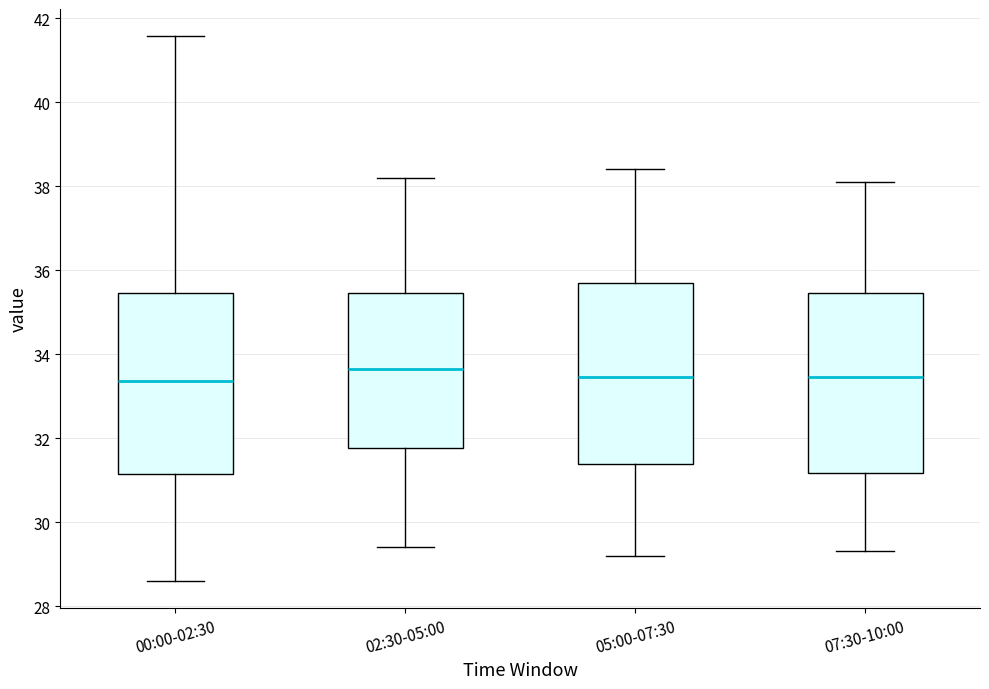

Reading left to right, transcribe this box plot: for each box, give where its median line is, the range the box spans, and where its two whiskers end, as read against the y-axis. The values are not printed on the chart, so give them approximately, as read against the axis.

00:00-02:30: median 33.4, box 31.2 to 35.4, whiskers 28.6 to 41.6
02:30-05:00: median 33.6, box 31.8 to 35.4, whiskers 29.4 to 38.2
05:00-07:30: median 33.4, box 31.4 to 35.8, whiskers 29.2 to 38.4
07:30-10:00: median 33.4, box 31.2 to 35.4, whiskers 29.4 to 38.2